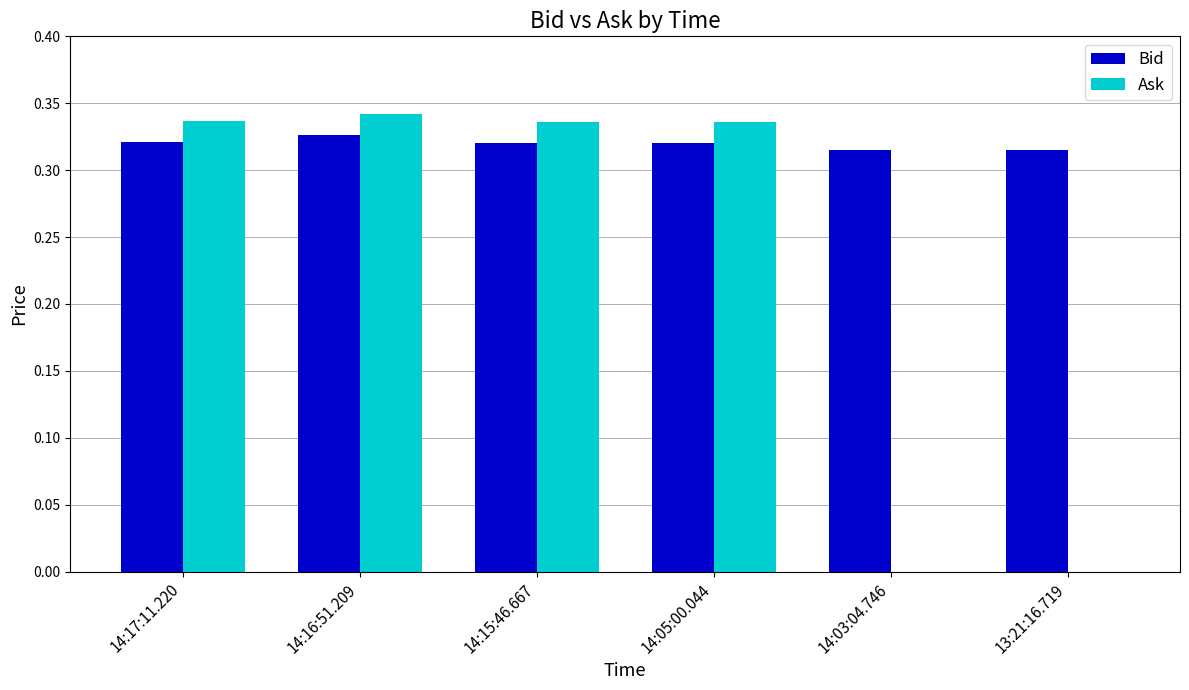

Is it true that Bid equals 0.2 at 14:05:00.044?

False